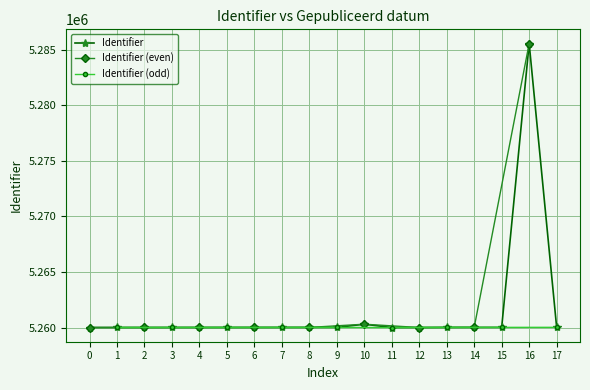

What is the minimum value shown in the chart?

5259998